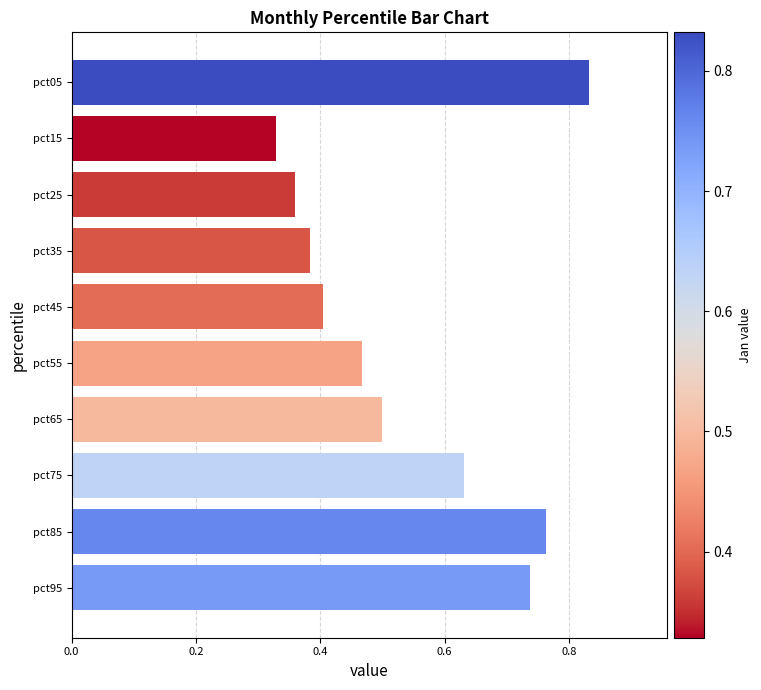

List the labels in order of value, largest first.

pct05, pct85, pct95, pct75, pct65, pct55, pct45, pct35, pct25, pct15